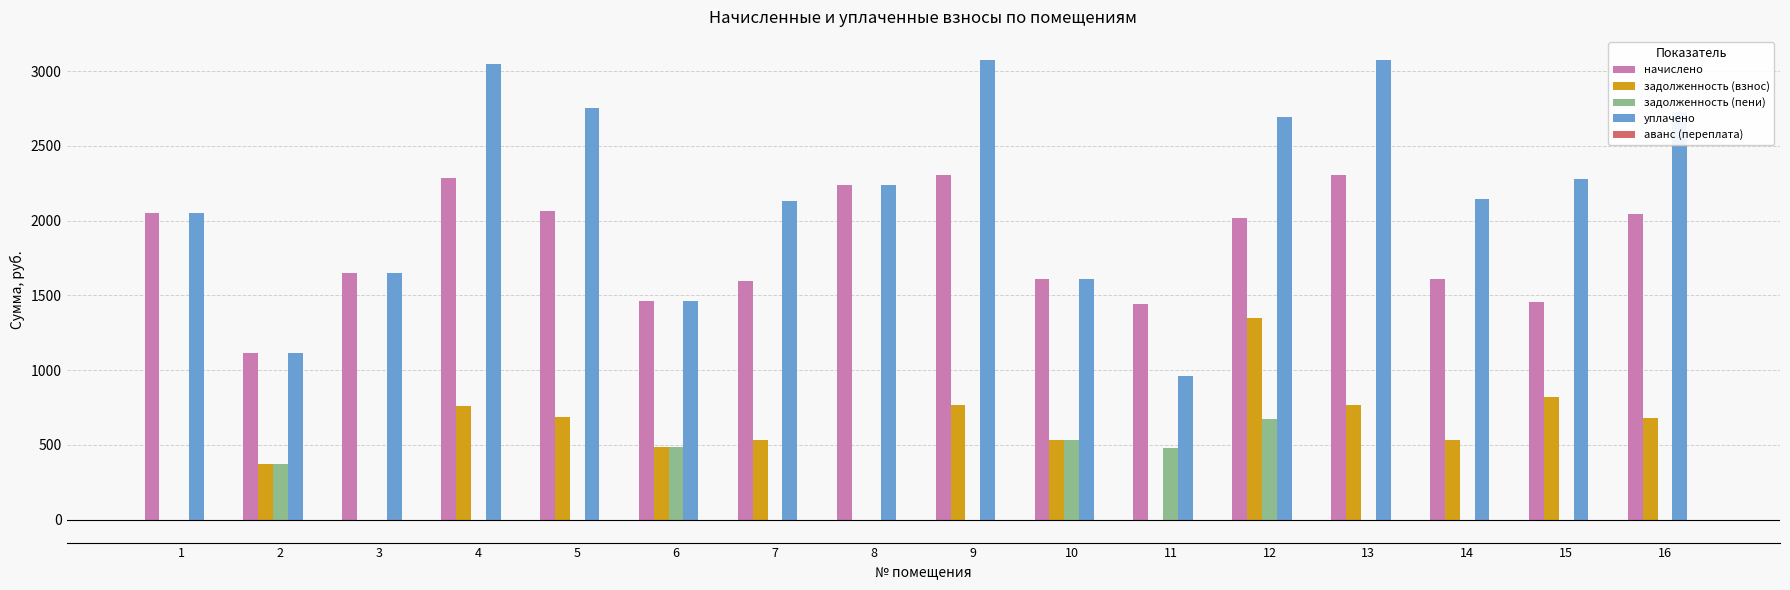

Is the value of уплачено at 6 greater than the value of задолженность (взнос) at 9?

Yes